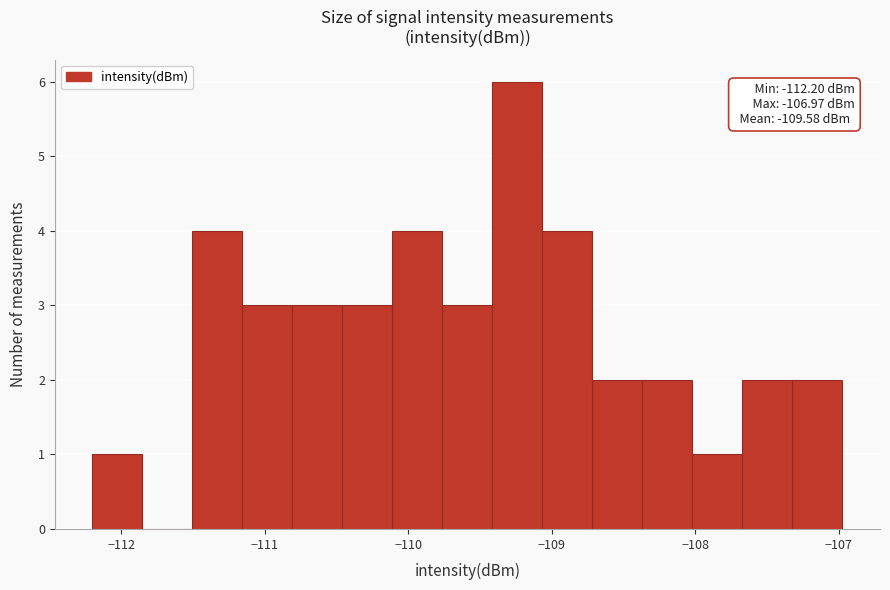

Read against the x-axis, roughly where is the centre of the tallest bar?

-109.2